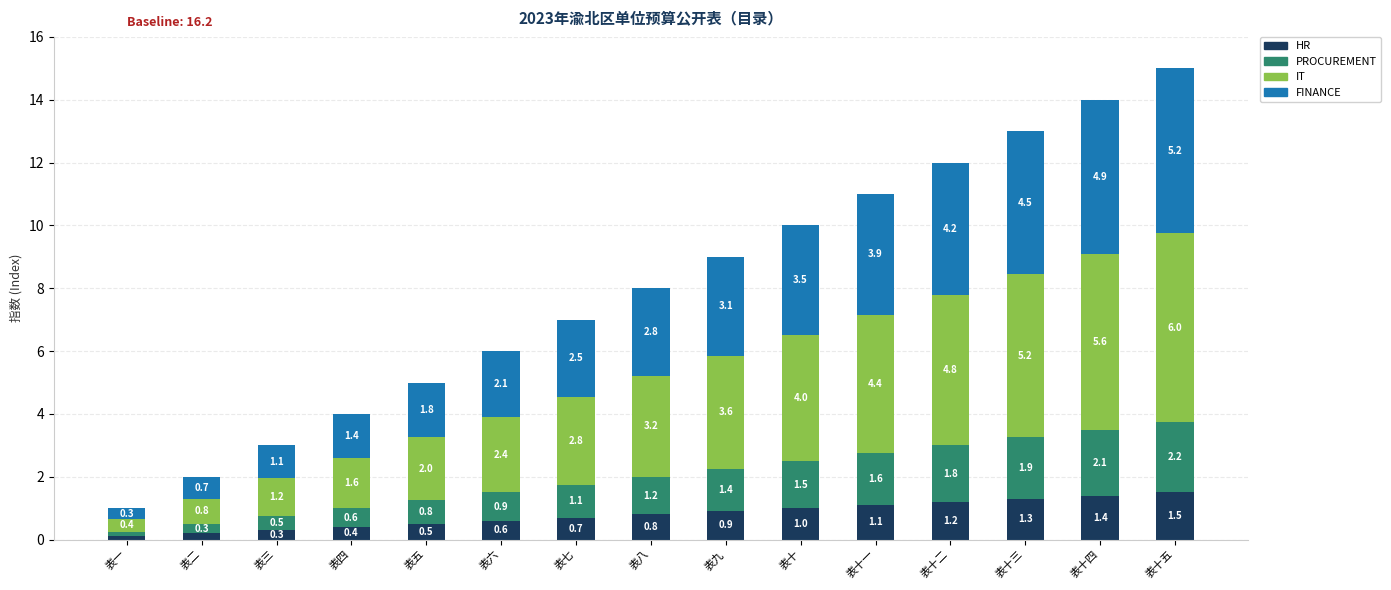

At which category is the sum across all series the highest?

表十五